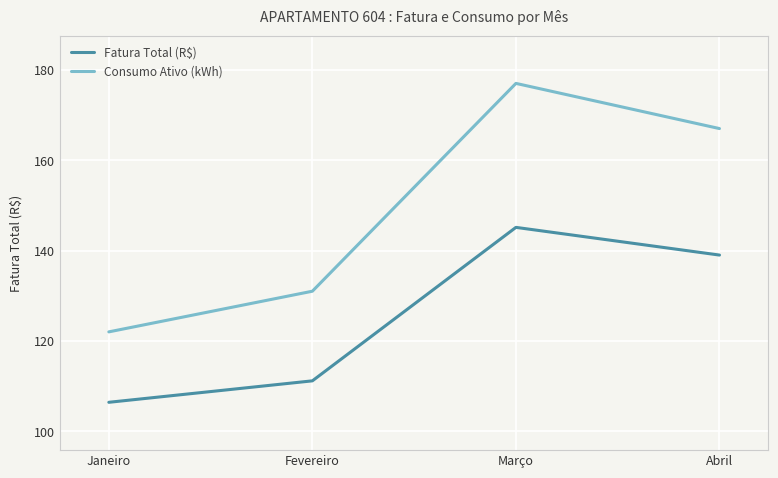

What is the difference between the highest and lowest values at Abril?

28.0